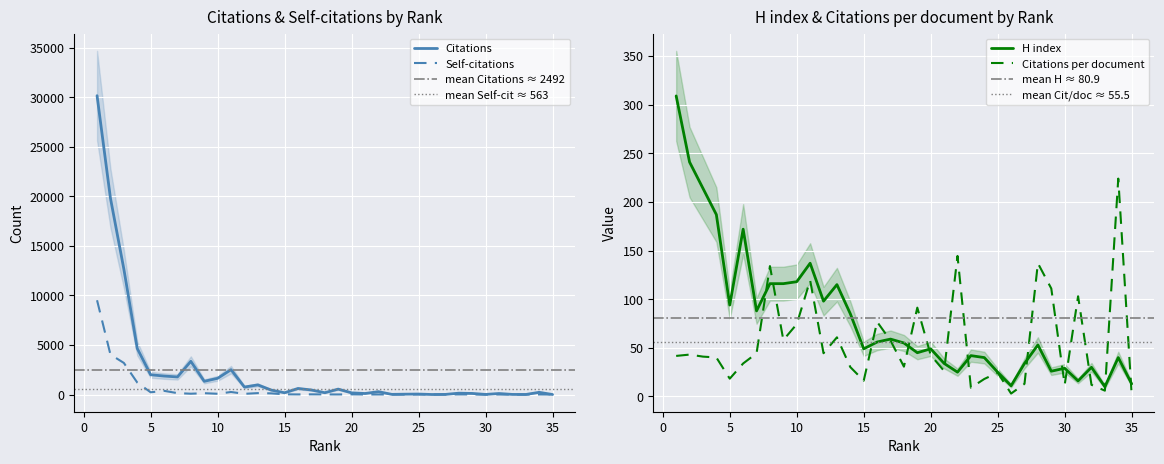

Reading right to left, extract all data points from this chart.

Citations: 35=2.0	34=224.0	33=6.0	32=12.0	31=103.0	30=12.0	29=111.0	28=137.0	27=13.0	26=3.0	25=49.0	24=36.0	23=18.0	22=289.0	21=105.0	20=170.0	19=548.0	18=184.0	17=460.0	16=614.0	15=179.0	14=453.0	13=973.0	12=756.0	11=2509.0	10=1636.0	9=1335.0	8=3351.0	7=1775.0	6=1867.0	5=1995.0	4=4652.0	3=12663.0	2=19813.0	1=30157.0
Citations per document: 35=2.0	34=224.0	33=6.0	32=12.0	31=103.0	30=12.0	29=111.0	28=137.0	27=13.0	26=3.0	25=24.5	24=18.0	23=9.0	22=144.5	21=26.2	20=42.5	19=91.3	18=30.7	17=57.5	16=76.8	15=16.3	14=30.2	13=60.8	12=44.5	11=119.5	10=74.4	9=58.0	8=134.0	7=44.4	6=34.0	5=18.3	4=40.1	3=41.0	2=43.1	1=41.7
H index: 35=13.0	34=40.0	33=10.0	32=30.0	31=16.0	30=29.0	29=26.0	28=53.0	27=34.0	26=11.0	25=25.0	24=40.0	23=42.0	22=25.0	21=34.0	20=49.0	19=45.0	18=55.0	17=59.0	16=56.0	15=49.0	14=85.0	13=115.0	12=98.0	11=137.0	10=118.0	9=116.0	8=116.0	7=88.0	6=172.0	5=94.0	4=187.0	3=214.0	2=241.0	1=309.0
Self-citations: 35=0.0	34=8.0	33=0.0	32=1.0	31=1.0	30=1.0	29=8.0	28=10.0	27=0.0	26=2.0	25=11.0	24=0.0	23=0.0	22=6.0	21=2.0	20=16.0	19=8.0	18=12.0	17=19.0	16=12.0	15=21.0	14=117.0	13=143.0	12=72.0	11=256.0	10=78.0	9=135.0	8=83.0	7=141.0	6=375.0	5=226.0	4=1211.0	3=3190.0	2=4036.0	1=9514.0